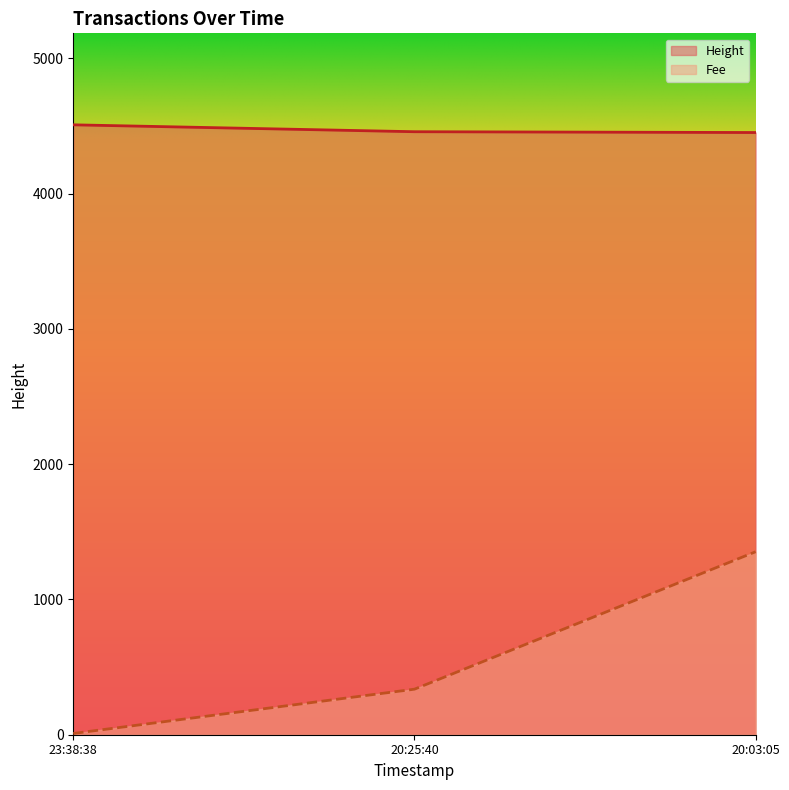

What is the value of the Fee point at the 3rd from the left?

1352.4